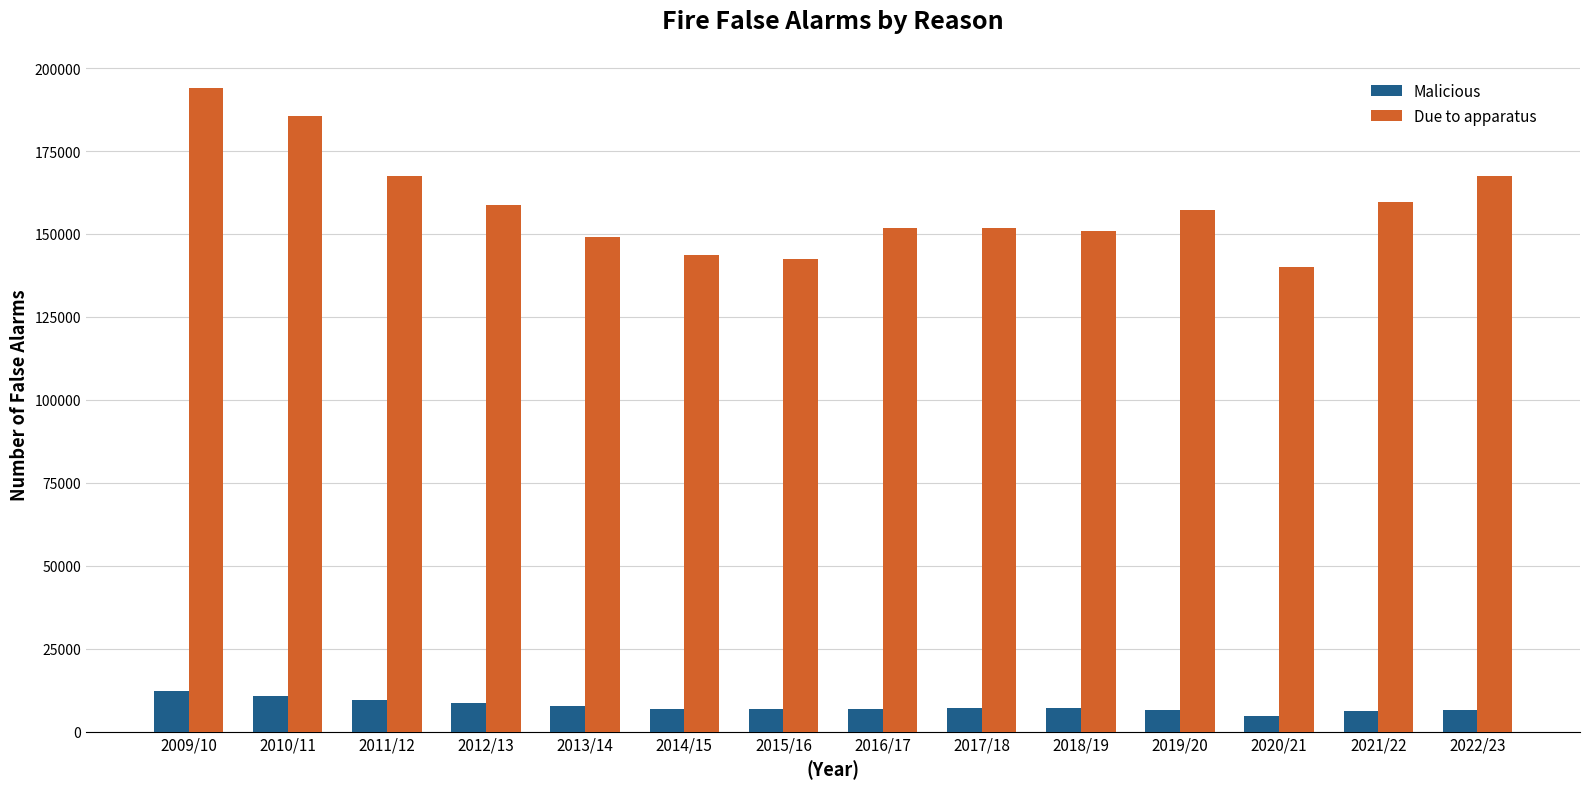

What is the smallest value displayed?

4813